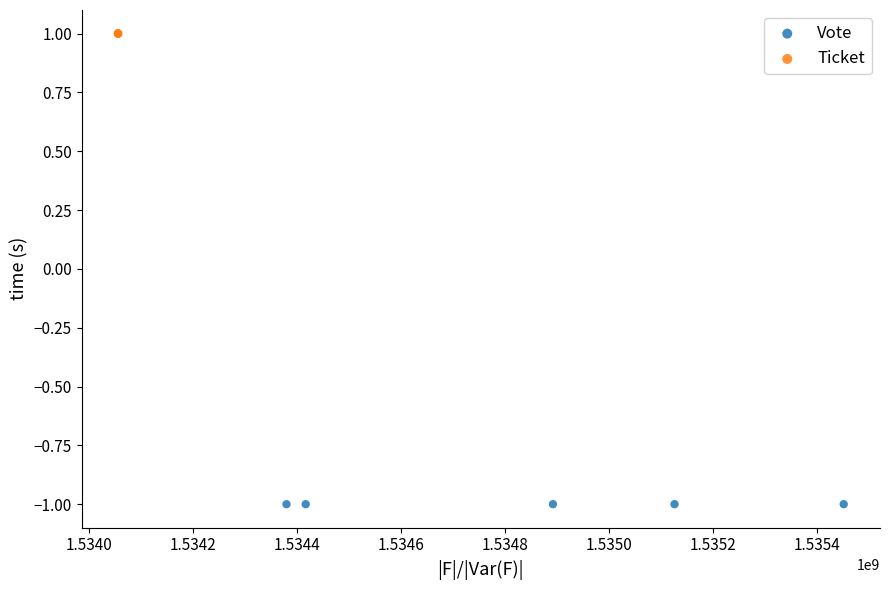

Which series reaches the minimum Y coordinate?

Vote